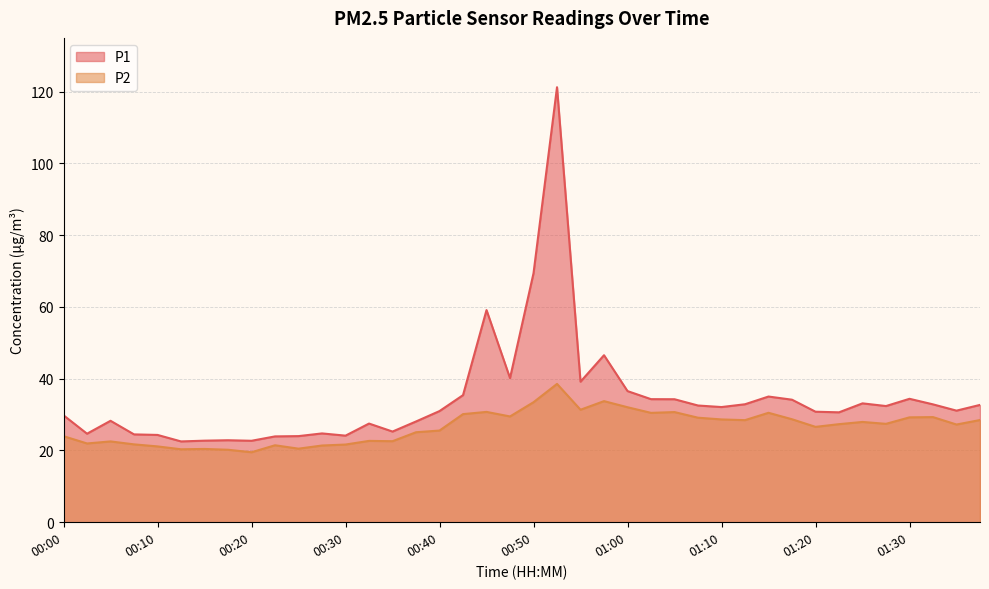

Where is the first local minimum for P1?

00:03